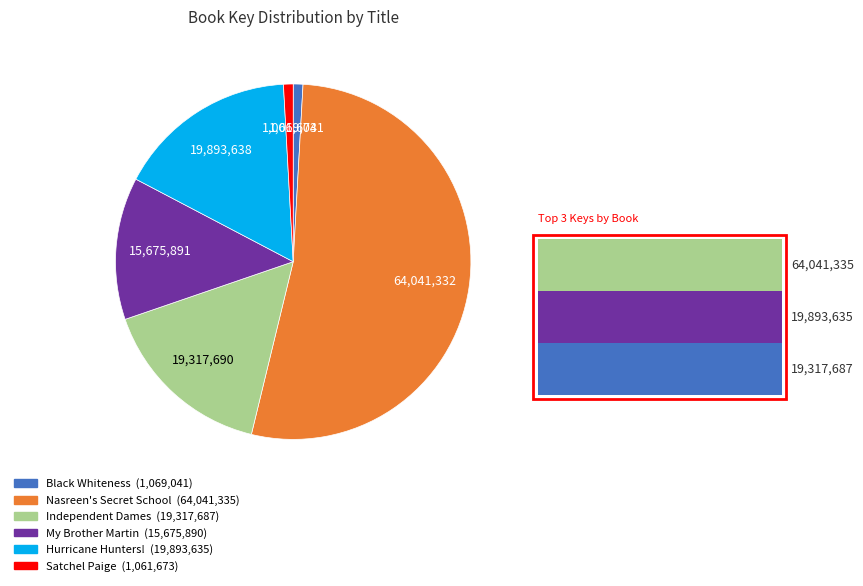

Does any single category account for the majority?

Yes